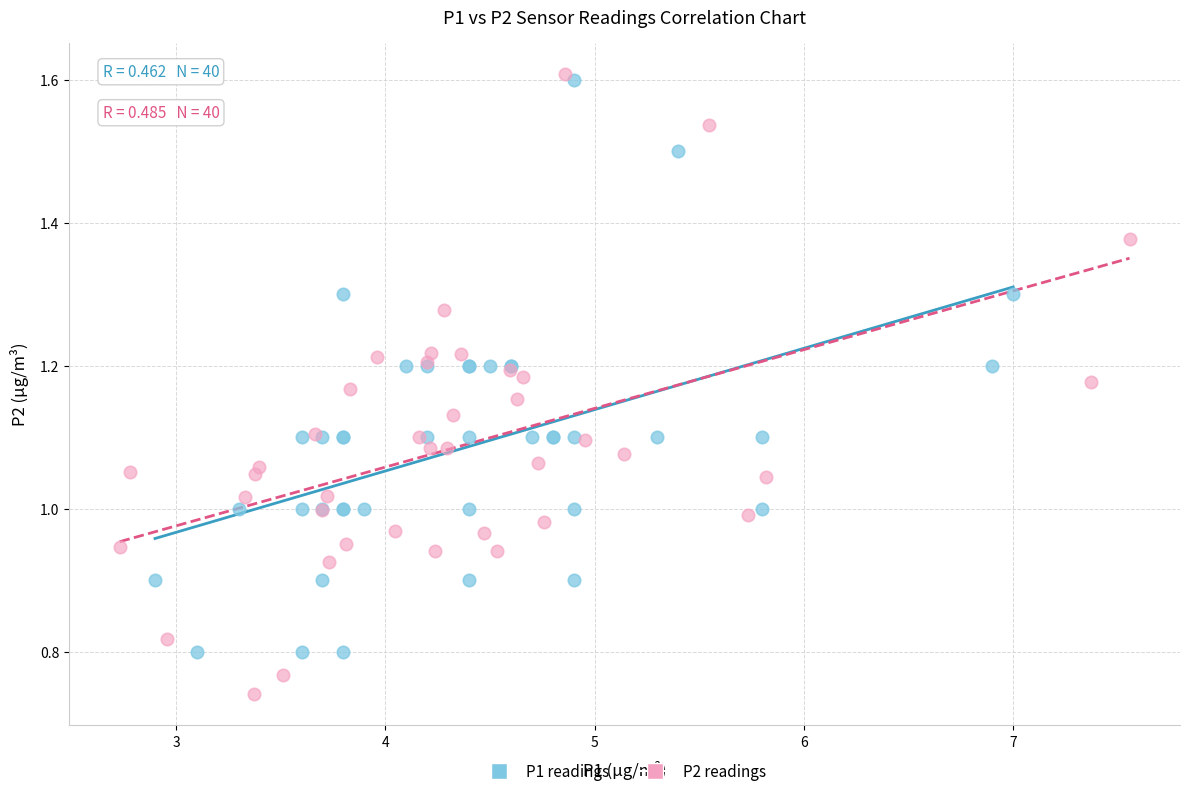

Which series reaches the minimum Y coordinate?

P2 readings